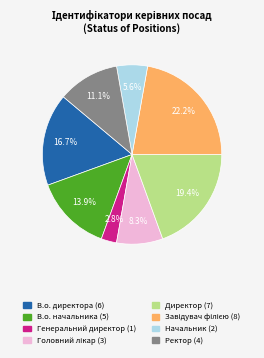

How many slices are in this pie chart?

8